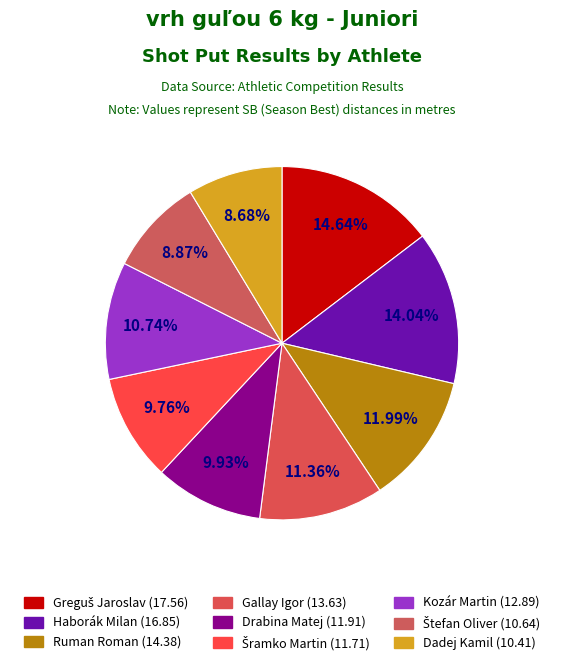

How many slices are in this pie chart?

9